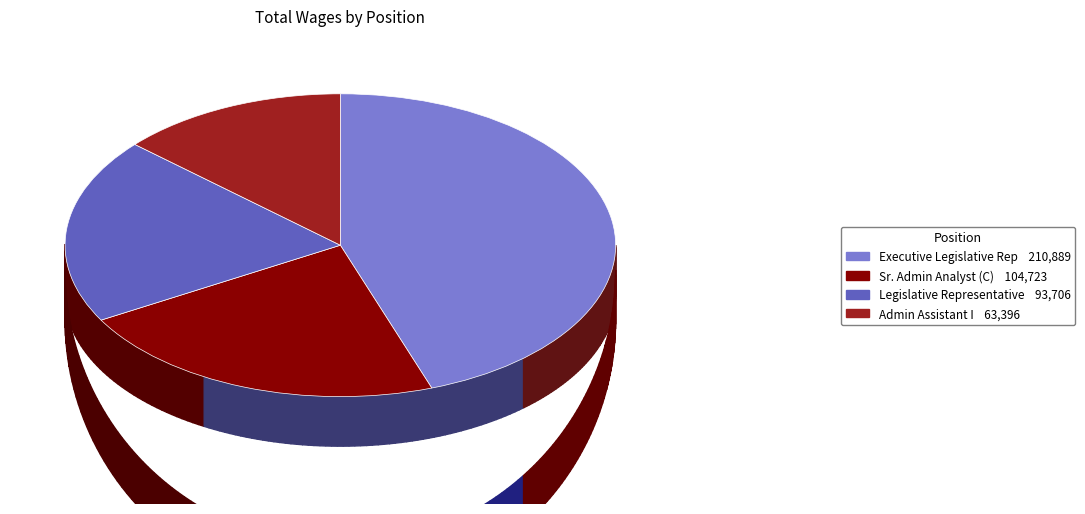

Between Admin Assistant I and Legislative Representative, which is larger?

Legislative Representative